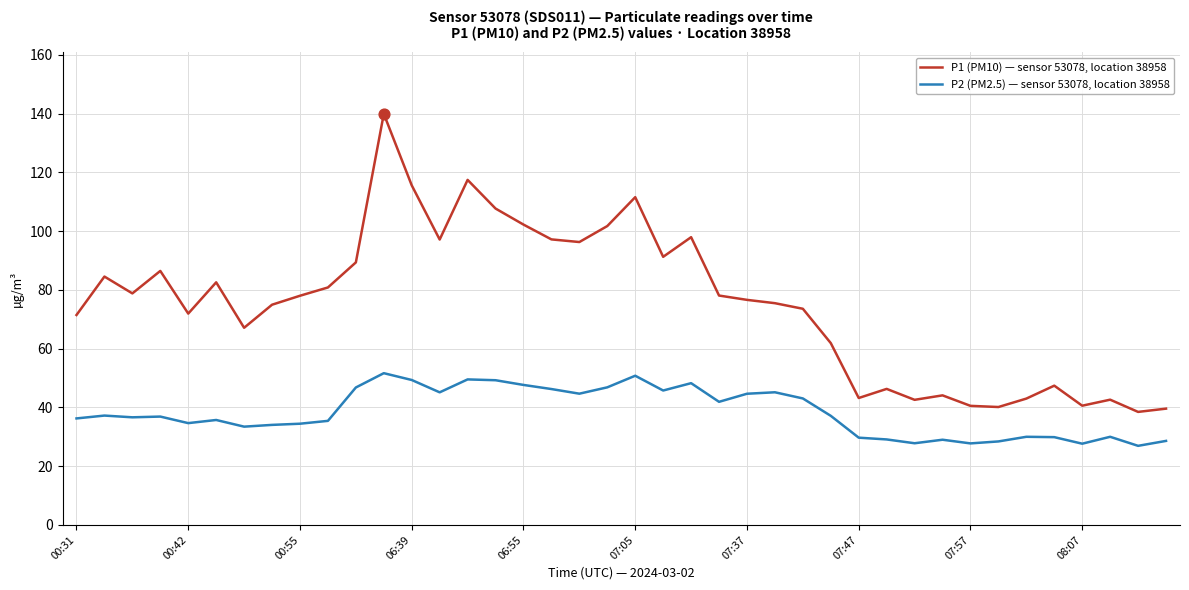

What is the greatest value displayed?

139.9